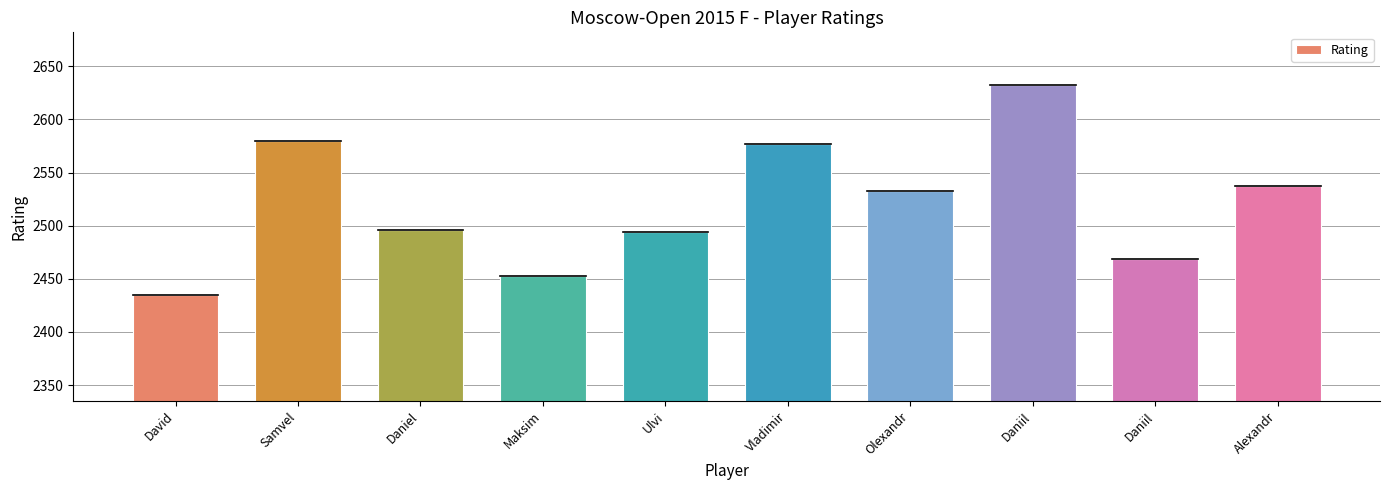

Reading left to right, extract all data points from this chart.

David=2435	Samvel=2580	Daniel=2496	Maksim=2453	Ulvi=2494	Vladimir=2577	Olexandr=2533	Daniil=2632	Daniil=2469	Alexandr=2537